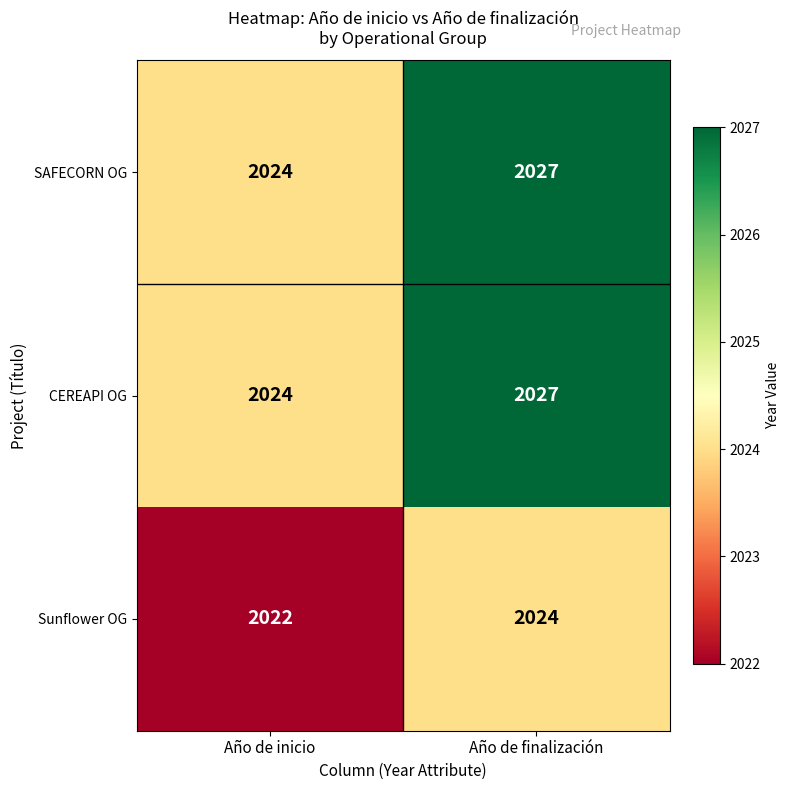

At which category is the sum across all series the highest?

Año de finalización